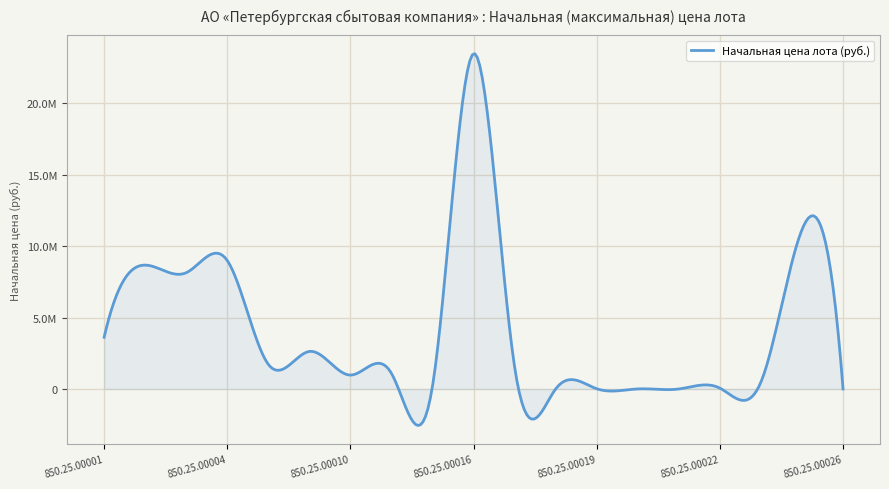

At which category does the chart reach its minimum across all series?

850.25.00021